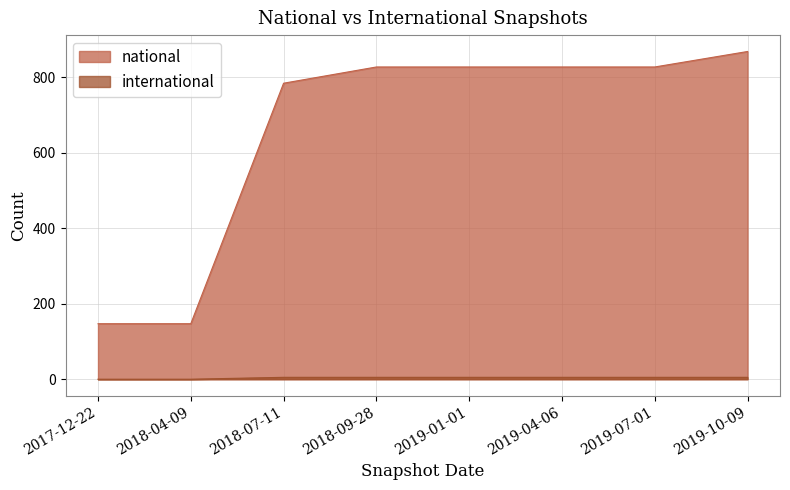

What are all the series names shown in the legend?

national, international